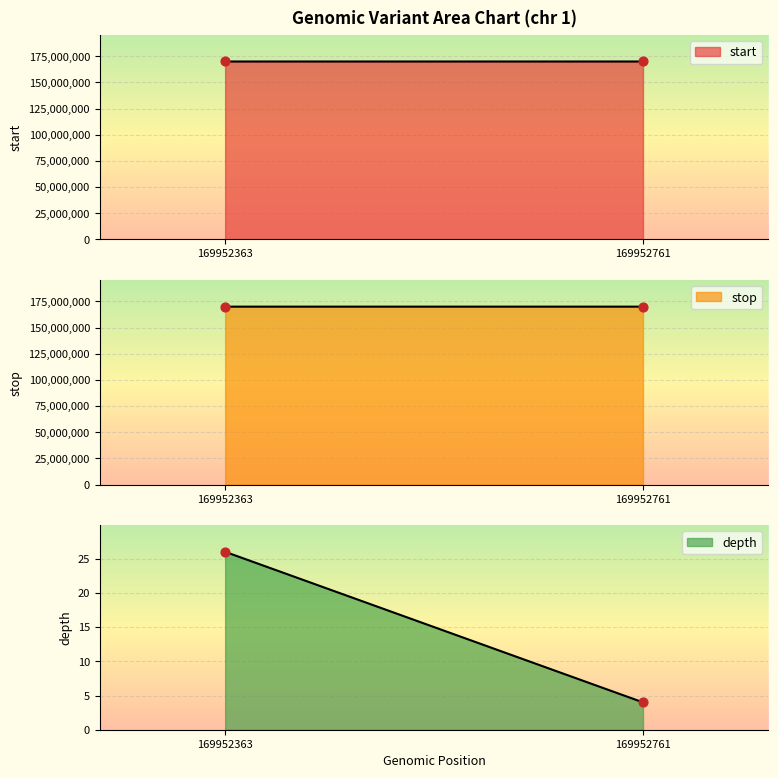

Is the value of stop at 169952761 greater than the value of depth at 169952363?

Yes